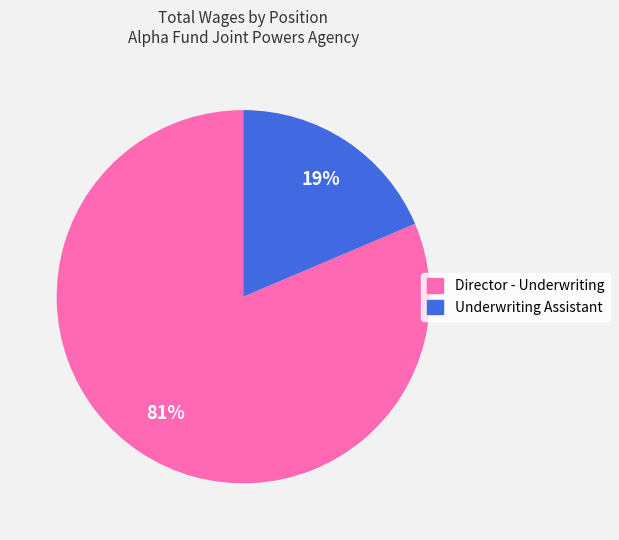

Does any single category account for the majority?

Yes